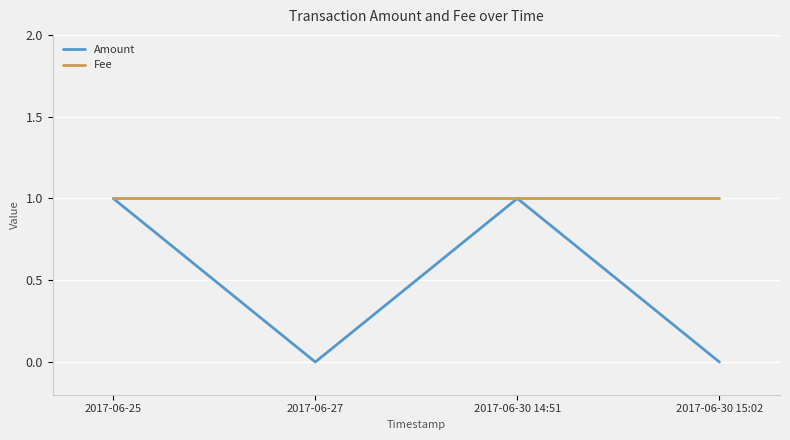

Between 2017-06-25 and 2017-06-27, which series saw the biggest shift?

Amount